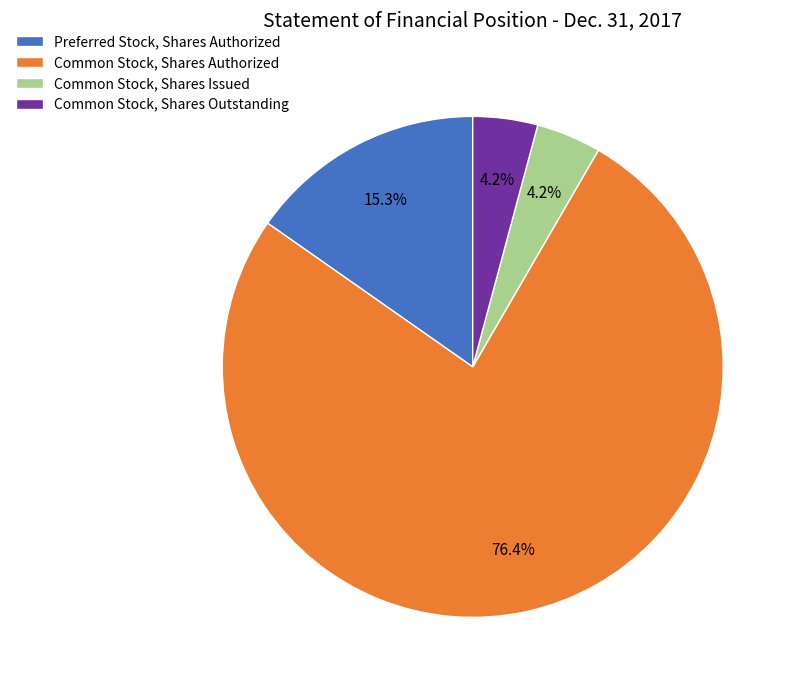

Approximately how many times larger is the value at Common Stock, Shares Issued compared to Preferred Stock, Shares Authorized?

0.3